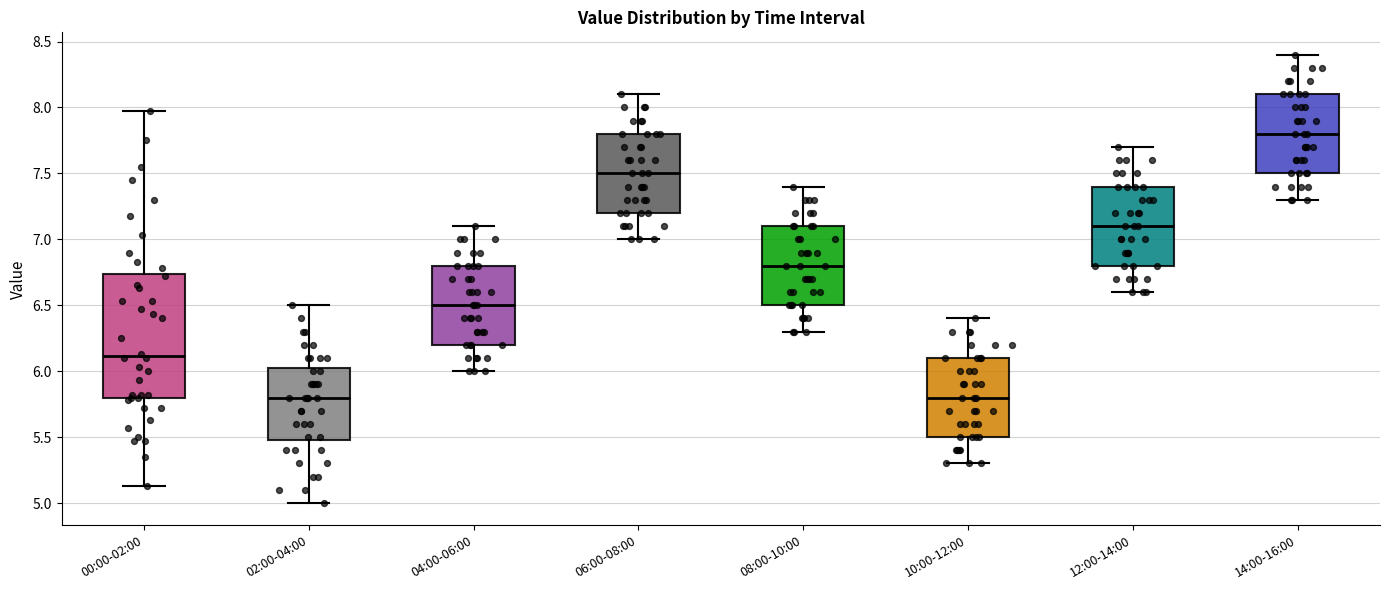

Which box is the tallest, from its lower edge to its upper edge?

00:00-02:00